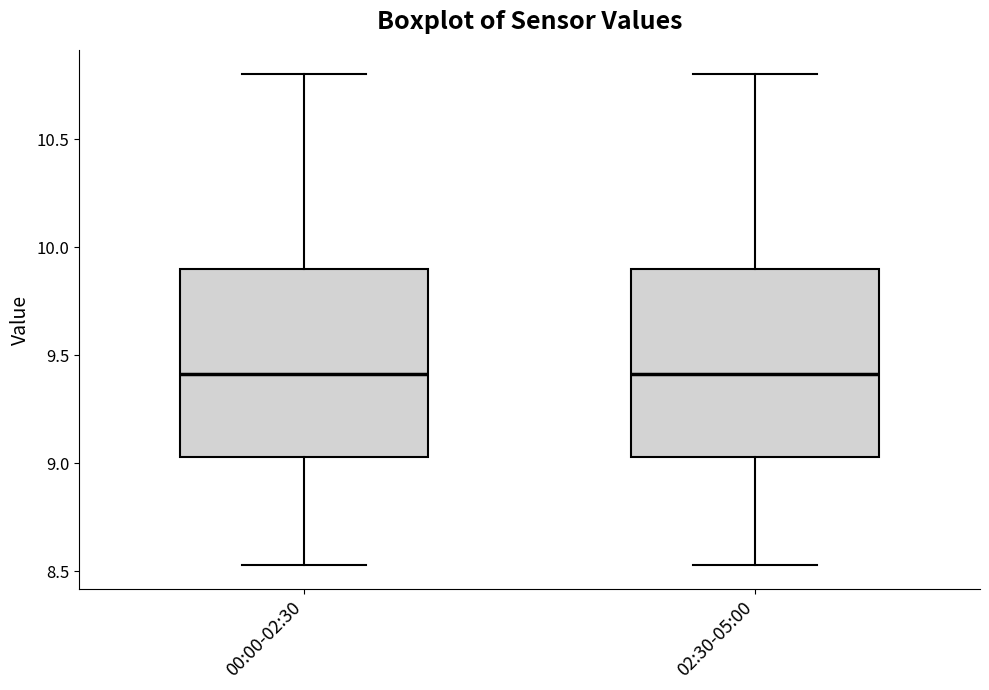

Reading left to right, transcribe this box plot: for each box, give where its median line is, the range the box spans, and where its two whiskers end, as read against the y-axis. The values are not printed on the chart, so give them approximately, as read against the axis.

00:00-02:30: median 9.40, box 9.05 to 9.90, whiskers 8.55 to 10.80
02:30-05:00: median 9.40, box 9.05 to 9.90, whiskers 8.55 to 10.80